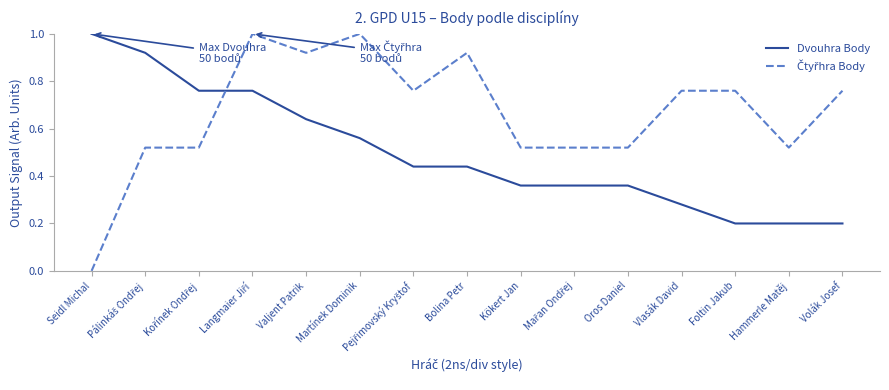

Is it true that Dvouhra Body equals 0.6 at Kökert Jan?

False